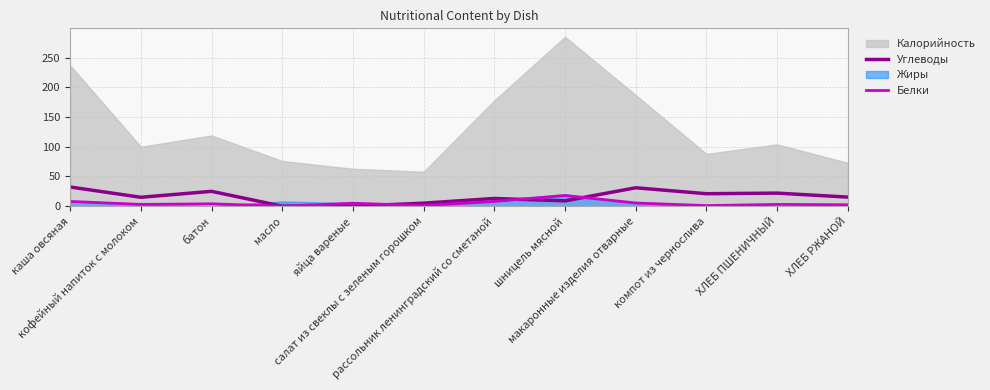

What is the highest value of the Углеводы series?

32.3